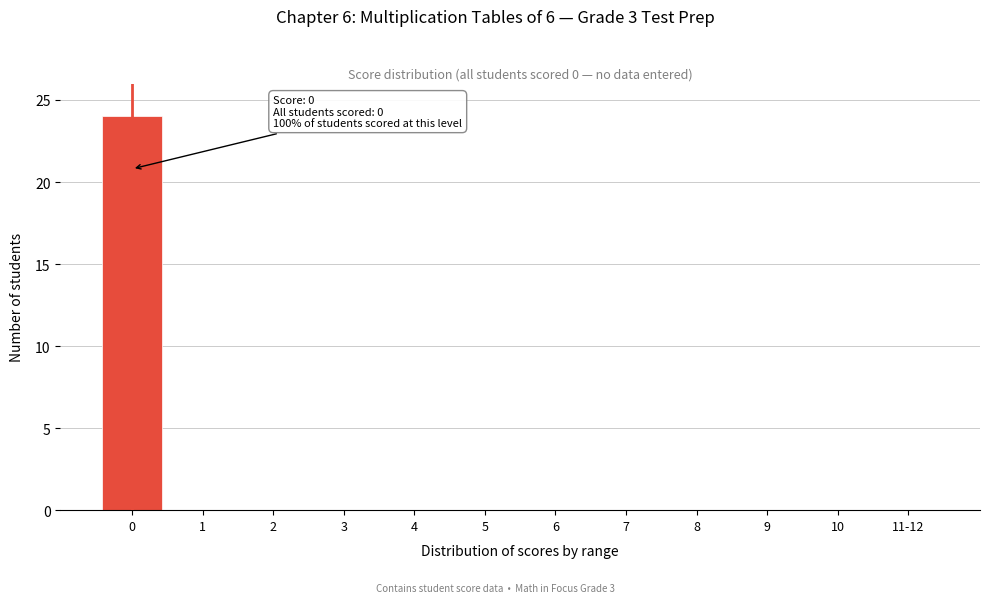

Reading left to right, transcribe all the data shown in this chart.

0=24	1=0	2=0	3=0	4=0	5=0	6=0	7=0	8=0	9=0	10=0	11-12=0